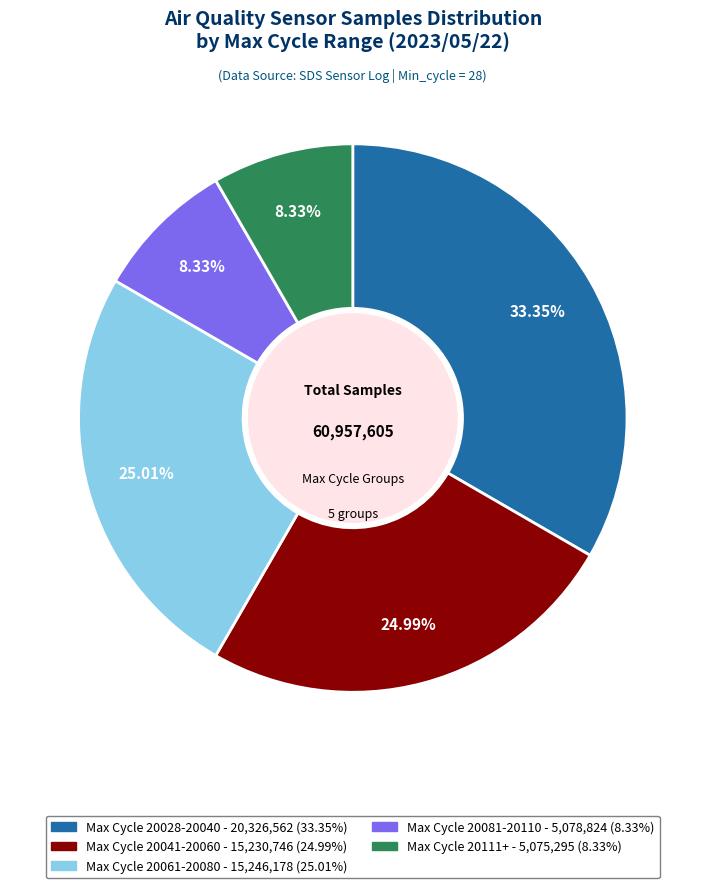

How many slices are in this pie chart?

5